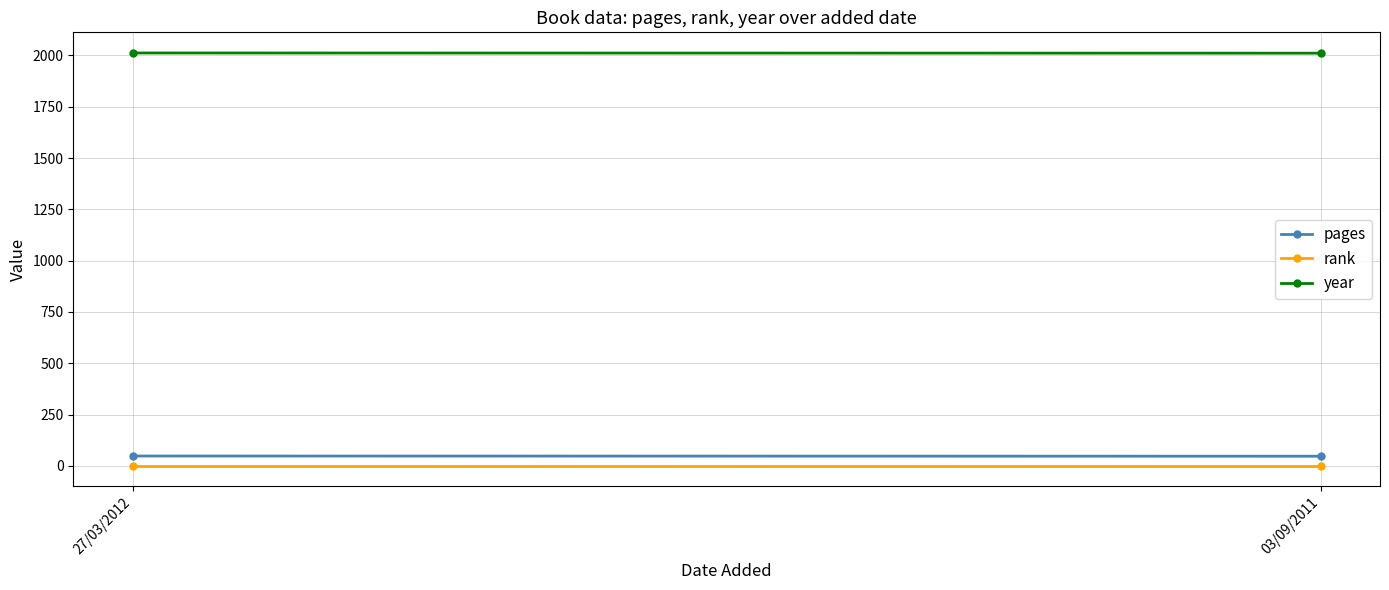

What is the label of the 1st point from the right?

03/09/2011